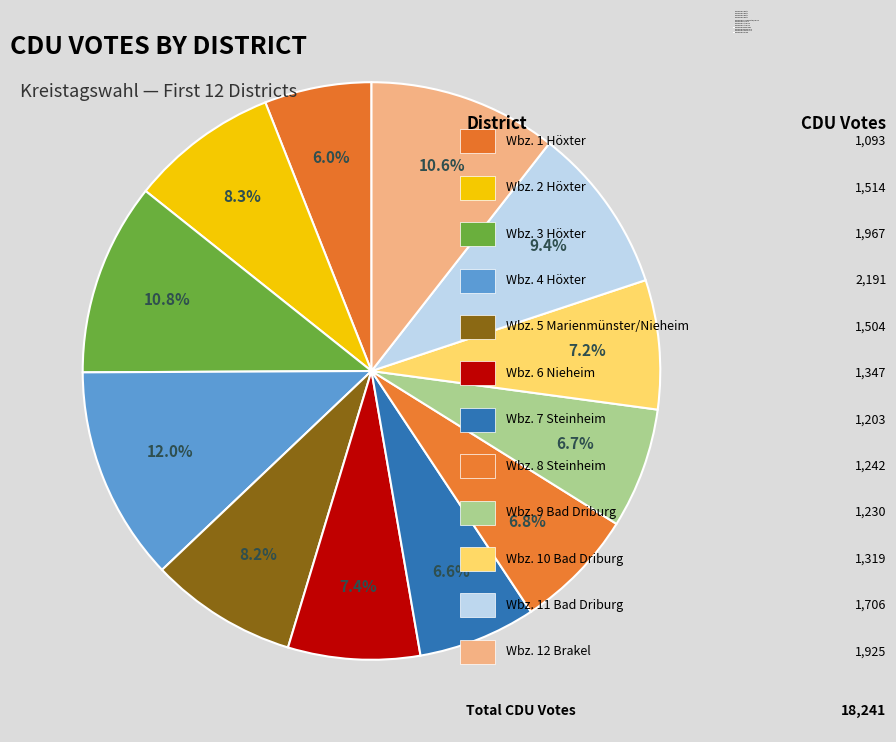

How many segments does this pie chart have?

12